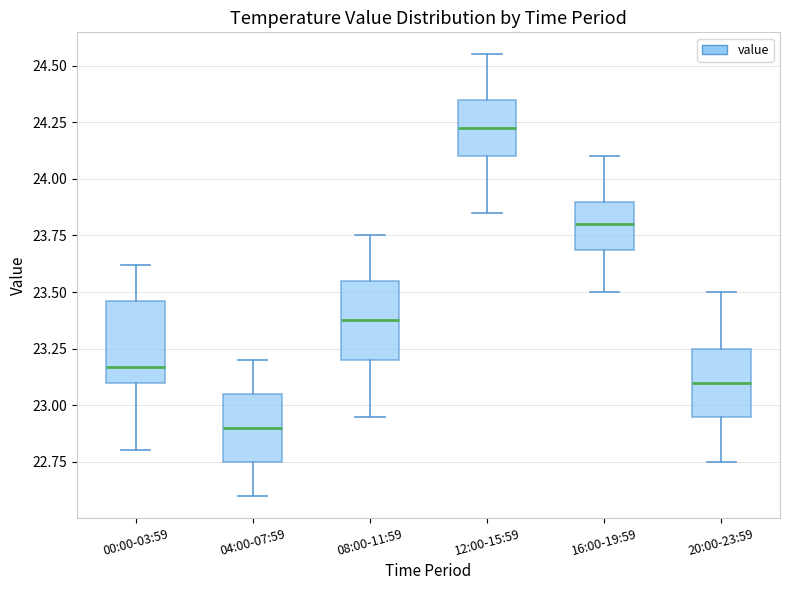

Where does the lower whisker of the box for 16:00-19:59 end on the y-axis? The values are not printed on the chart, so give them approximately, as read against the axis.

23.50